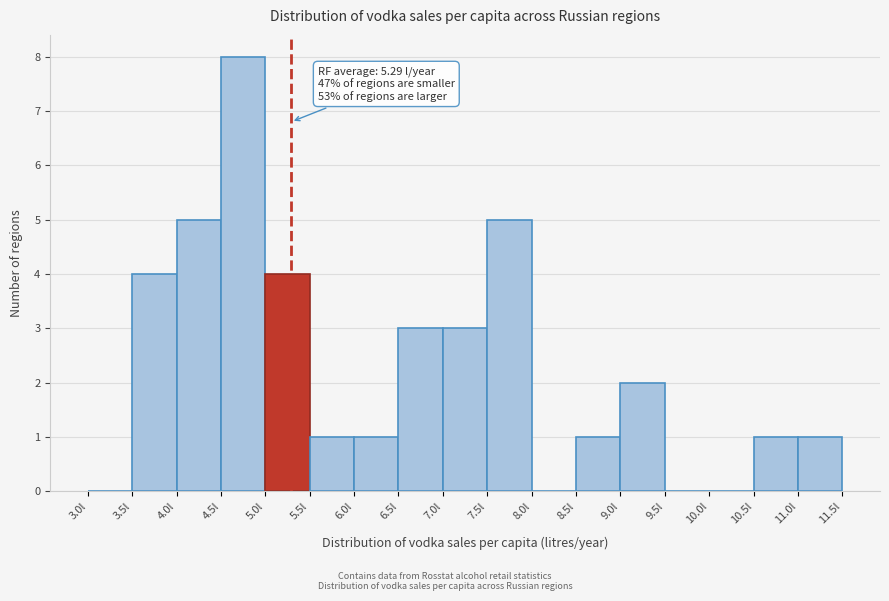

Over which range of the x-axis is the bar tallest?

4.5 to 5.0